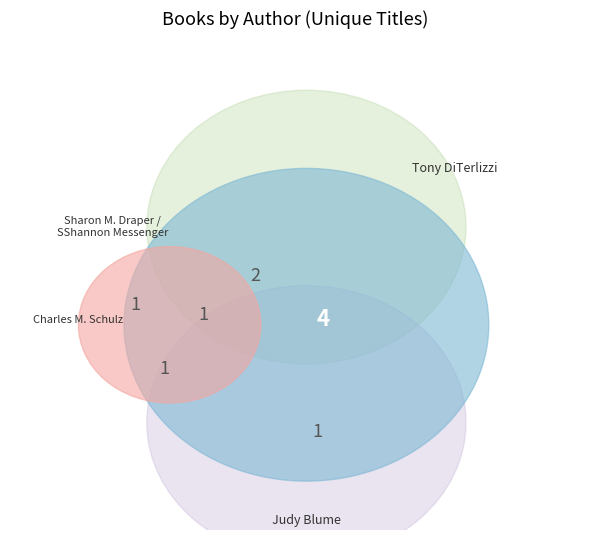

Does Charles  M. Schulz (19803343) represent more than half of the total?

No